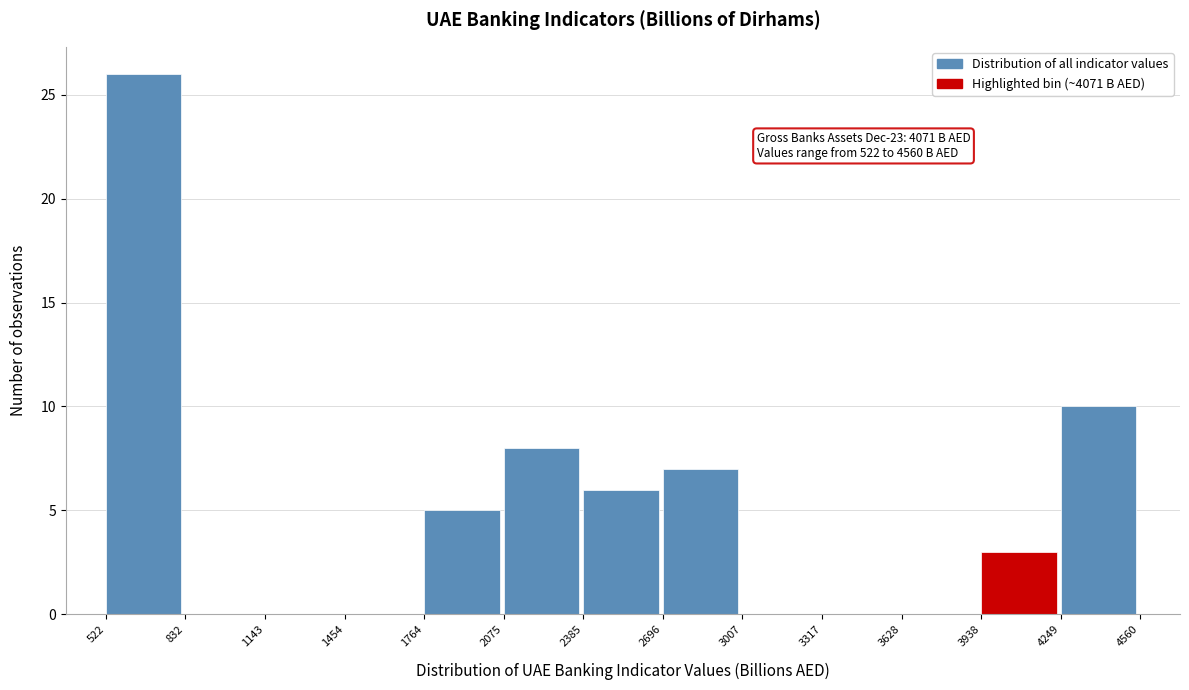

Which range on the x-axis has the tallest bar?

522 to 832